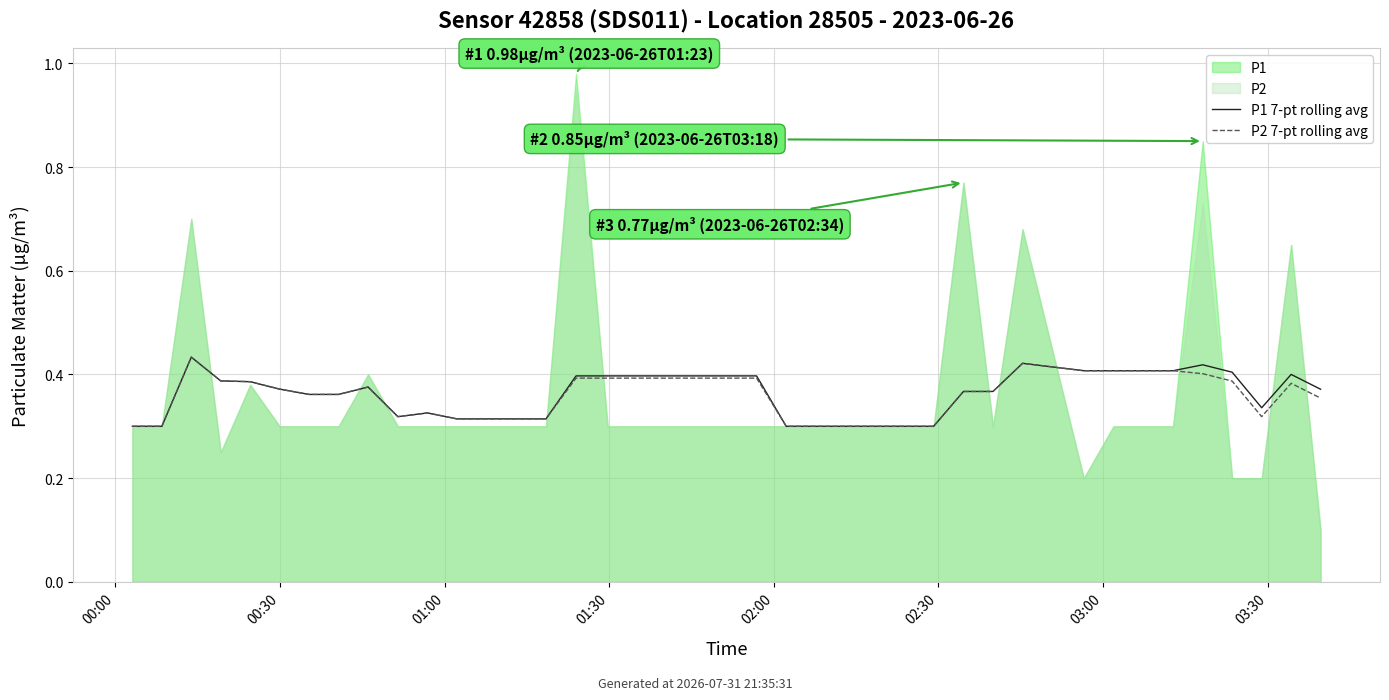

At 01:00, list the series in order from smallest to largest.

P1 7-pt rolling avg, P2 7-pt rolling avg